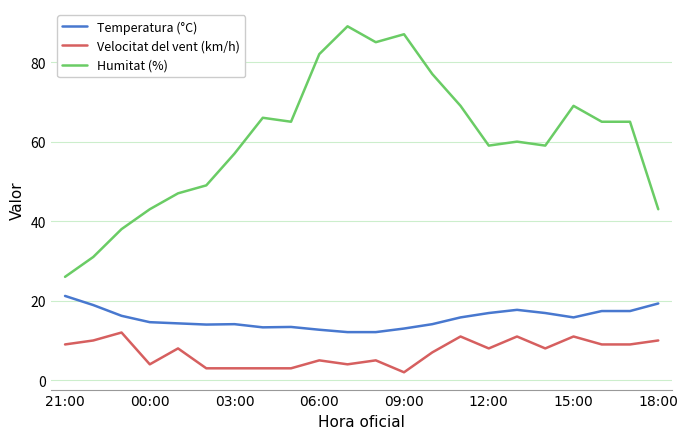

Which series has the largest total across all categories?

Humitat (%)